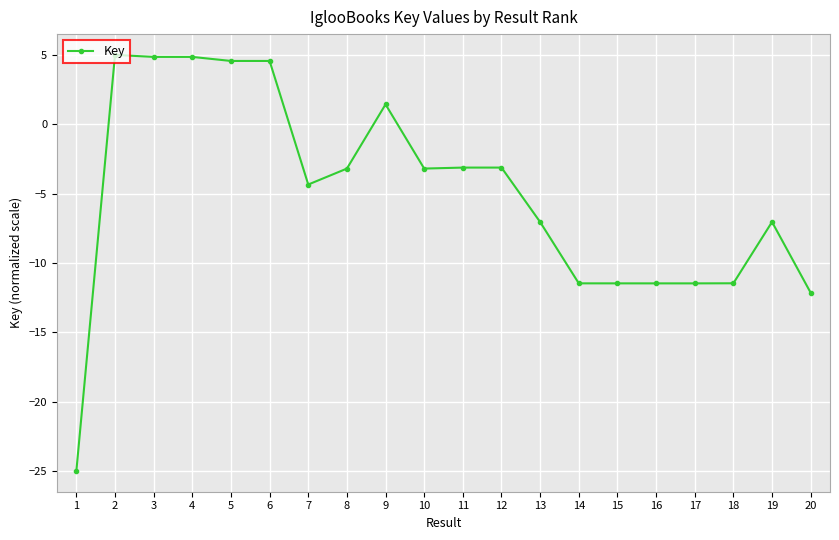

How many values are below zero?

14